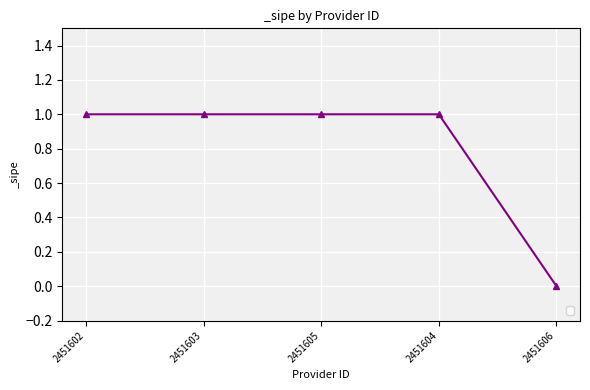

How many positive values are there?

4